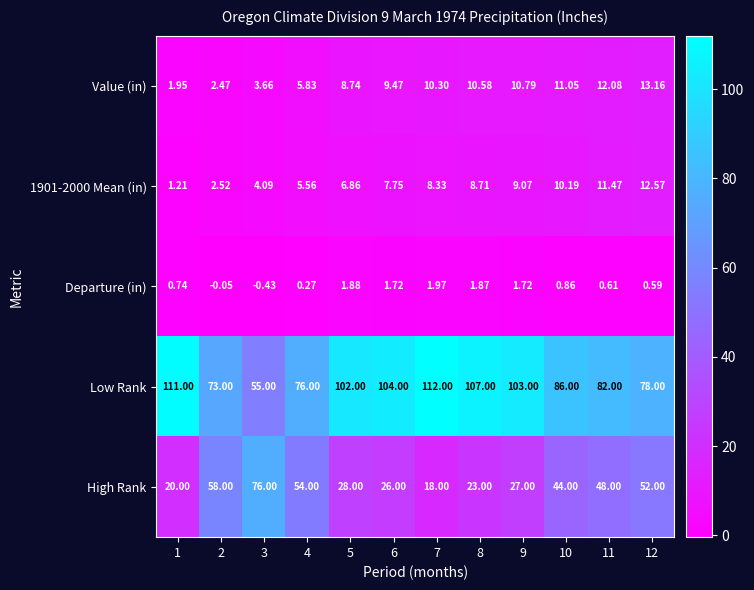

Which series has the largest total across all categories?

Low Rank